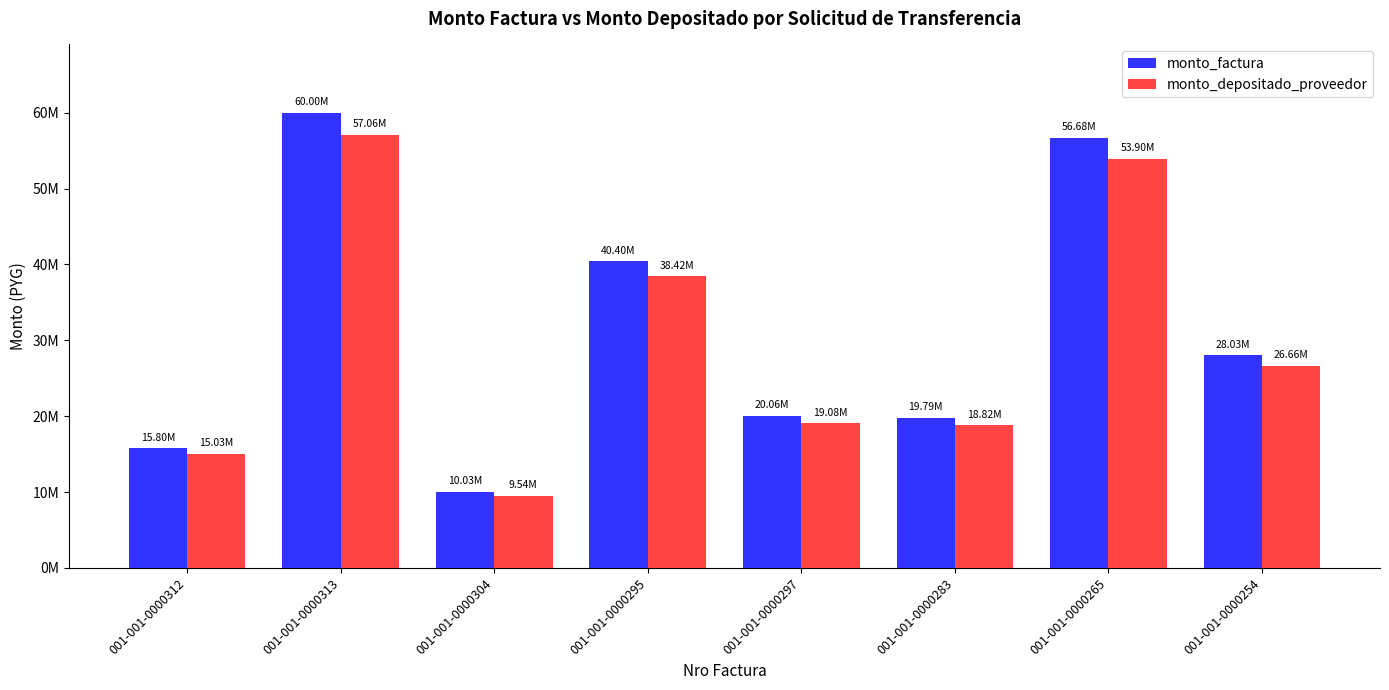

Between 001-001-0000254 and 001-001-0000304, which is larger?

001-001-0000254